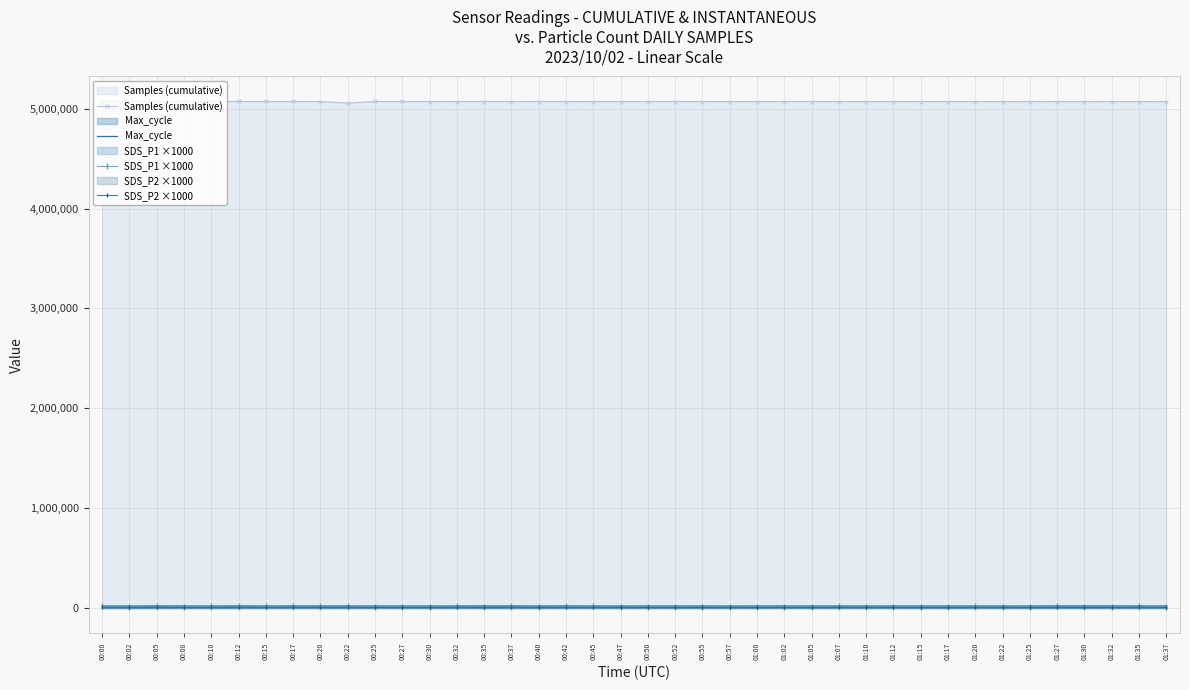

Which has a higher value, 01:05 or 00:55?

01:05